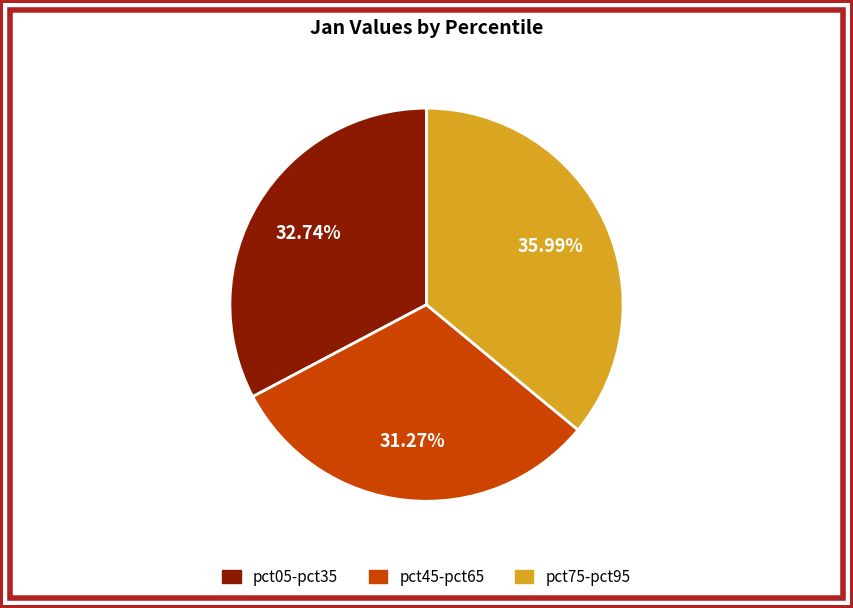

Is there a majority slice in this chart?

No